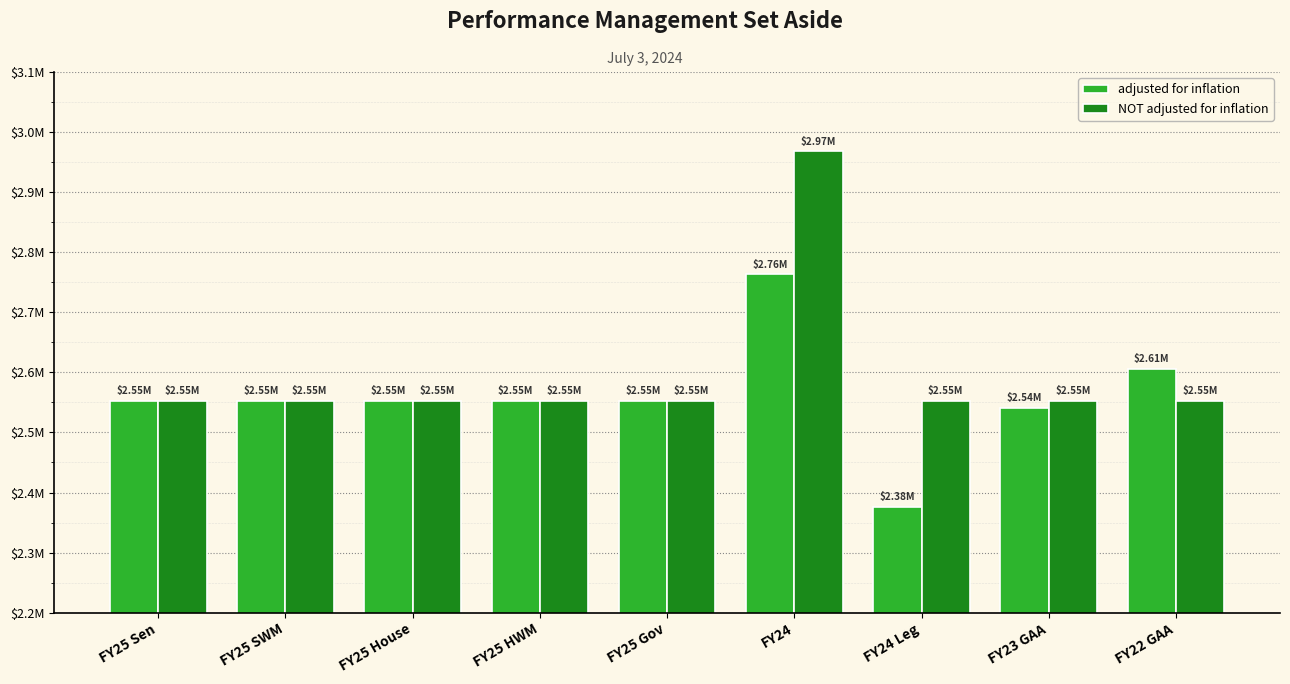

What are all the series names shown in the legend?

adjusted for inflation, NOT adjusted for inflation